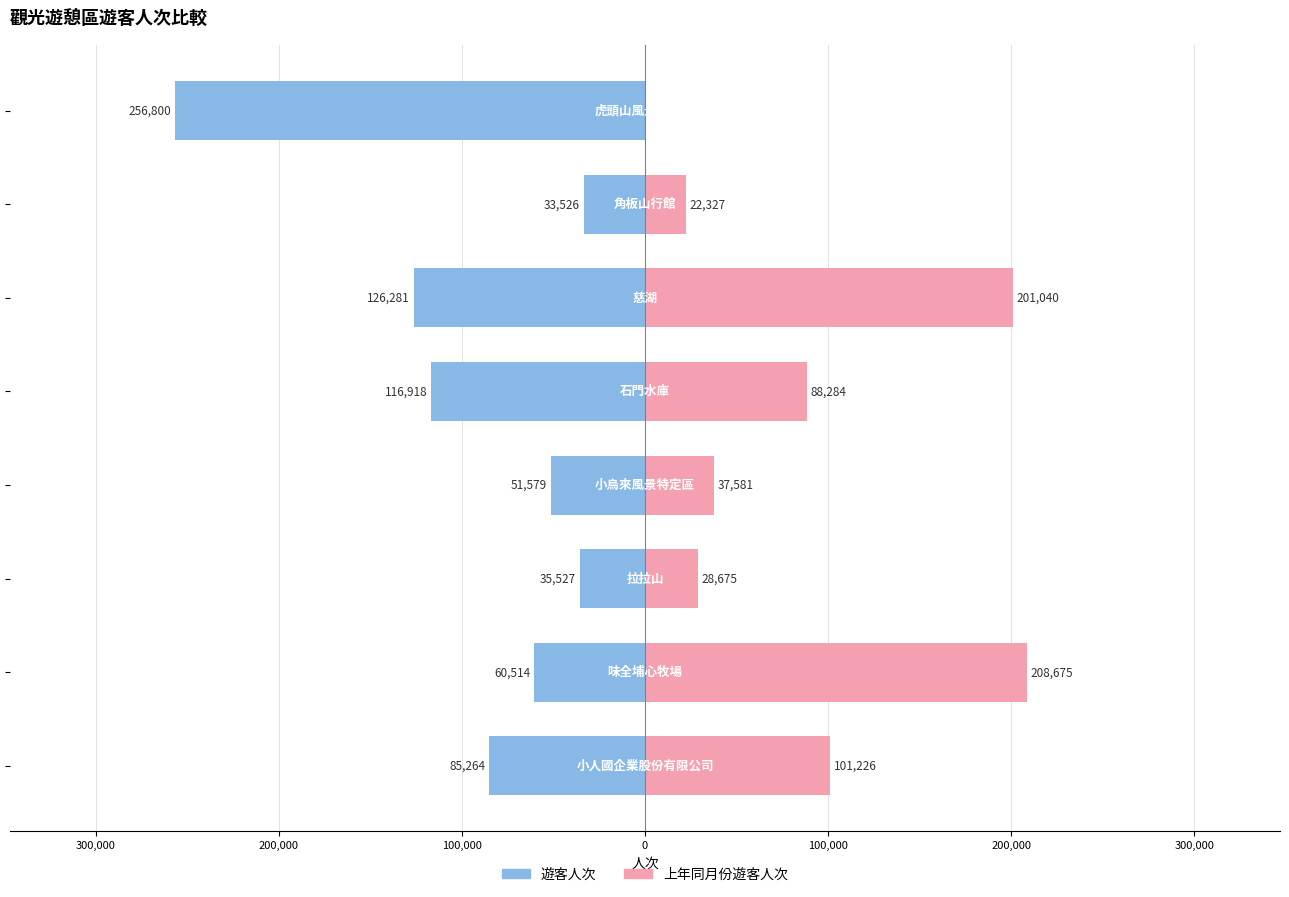

What is the difference between the maximum and second lowest values in the 上年同月份遊客人次 series?

186348